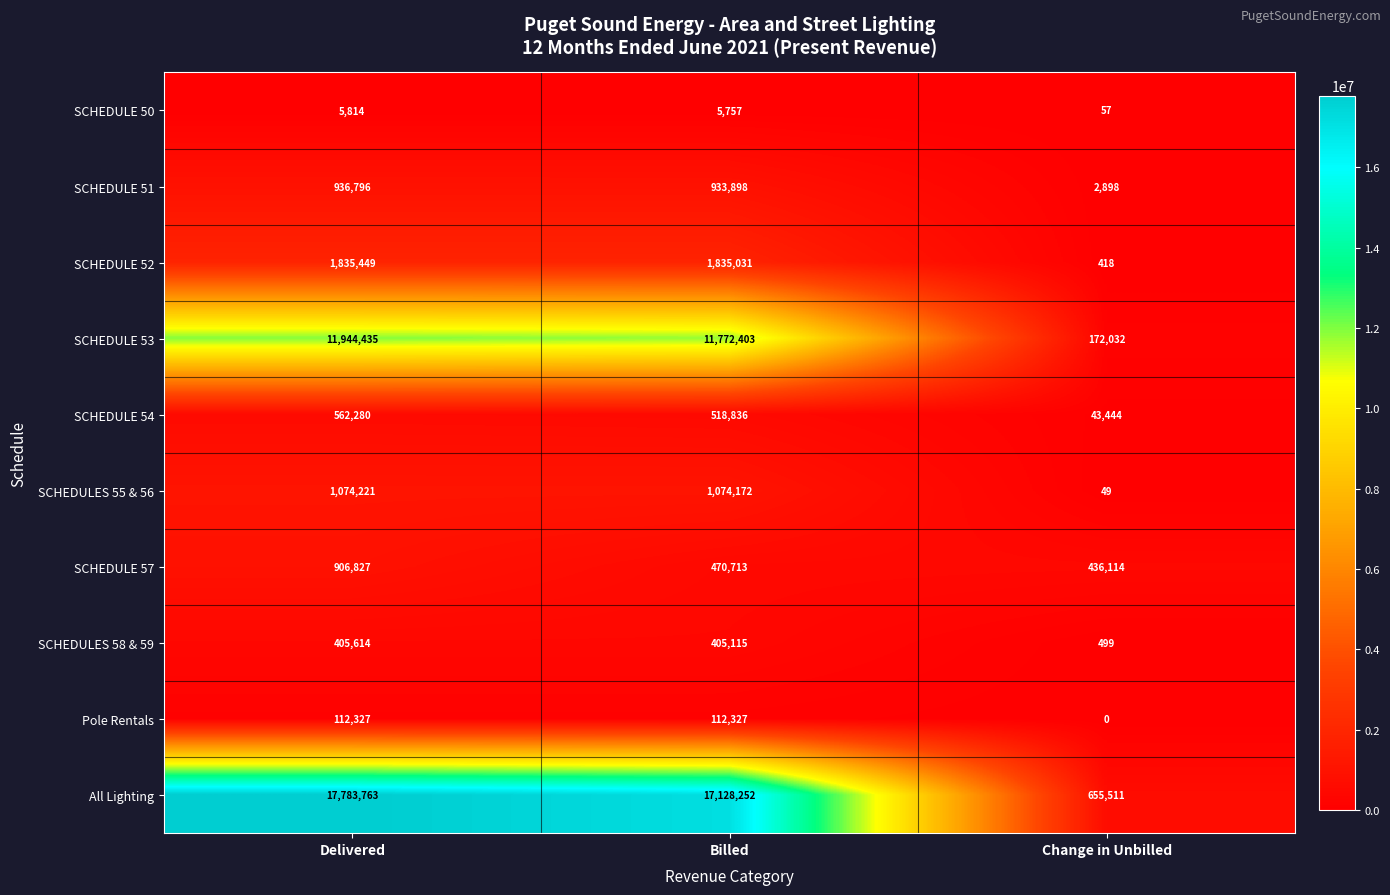

The Pole Rentals series shows 155307 at Delivered. True or false?

False